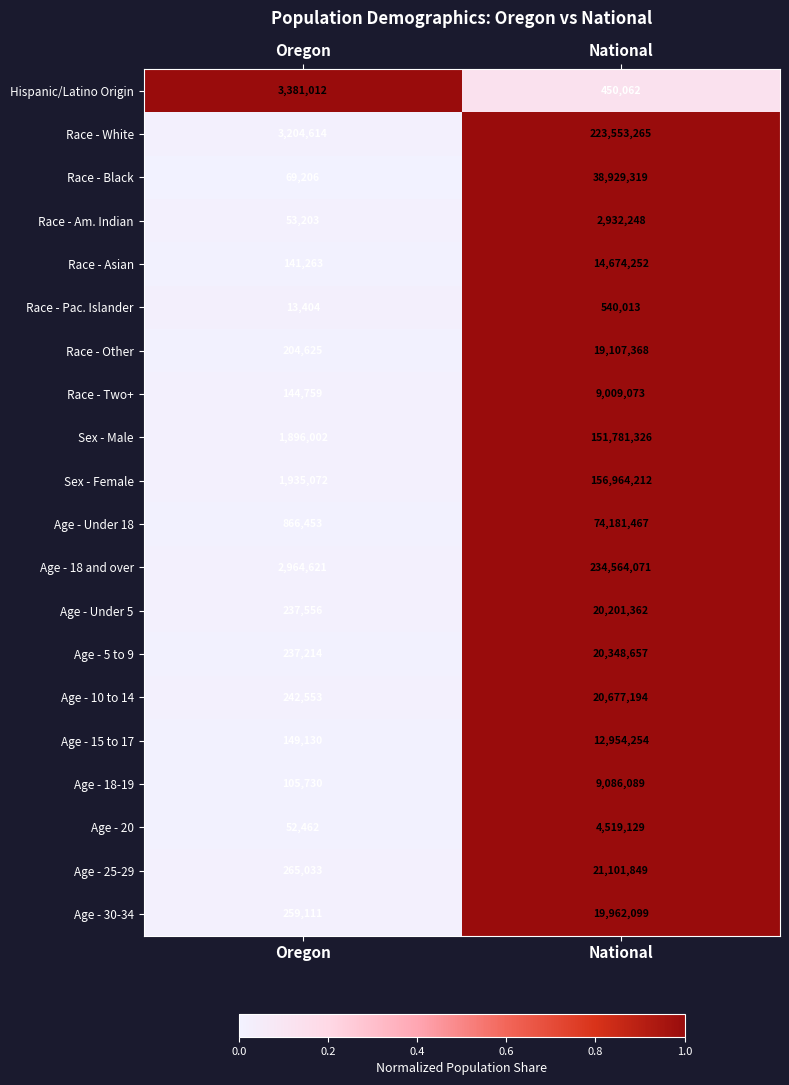

The value of Age - 5 to 9 at National is 20348657. True or false?

True